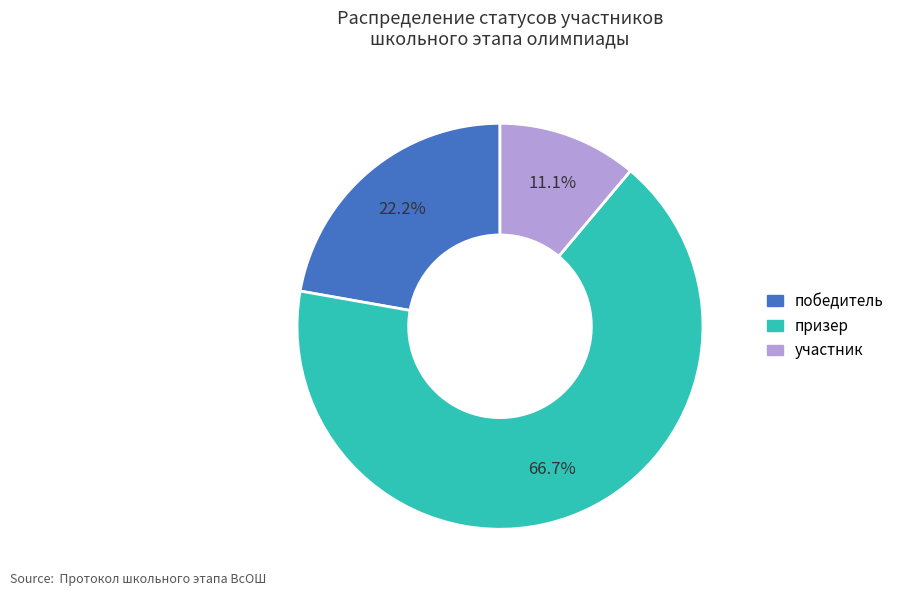

To the nearest percent, what is the difference between the участник and призер slice percentages?

56%